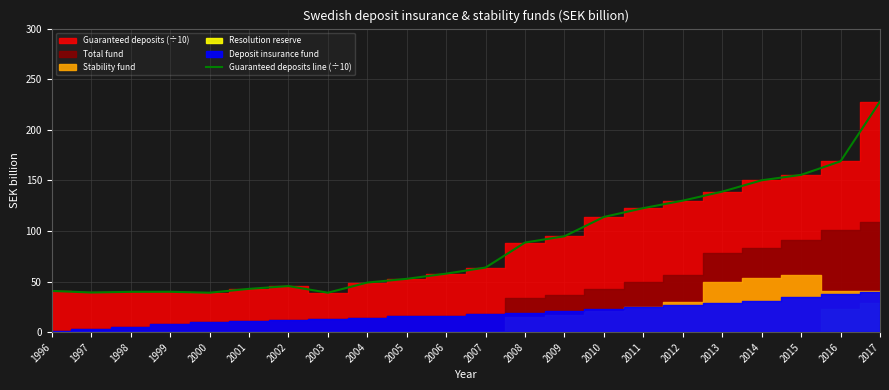

What value does the data have at 2001?

42.8